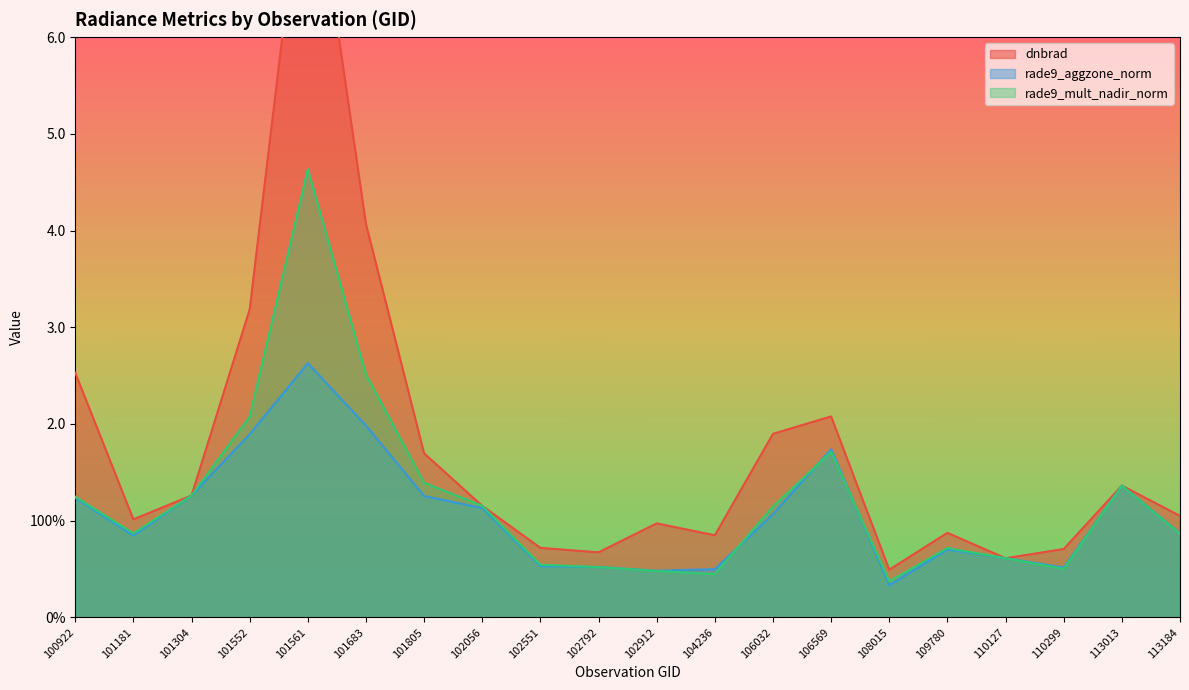

At how many categories does at least one series exceed 4?

2